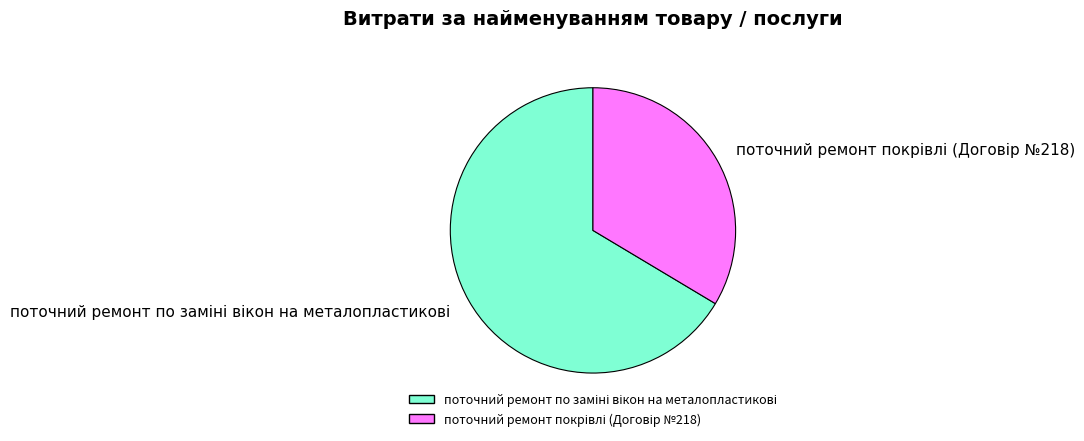

Is there any slice that represents more than half of the pie?

Yes